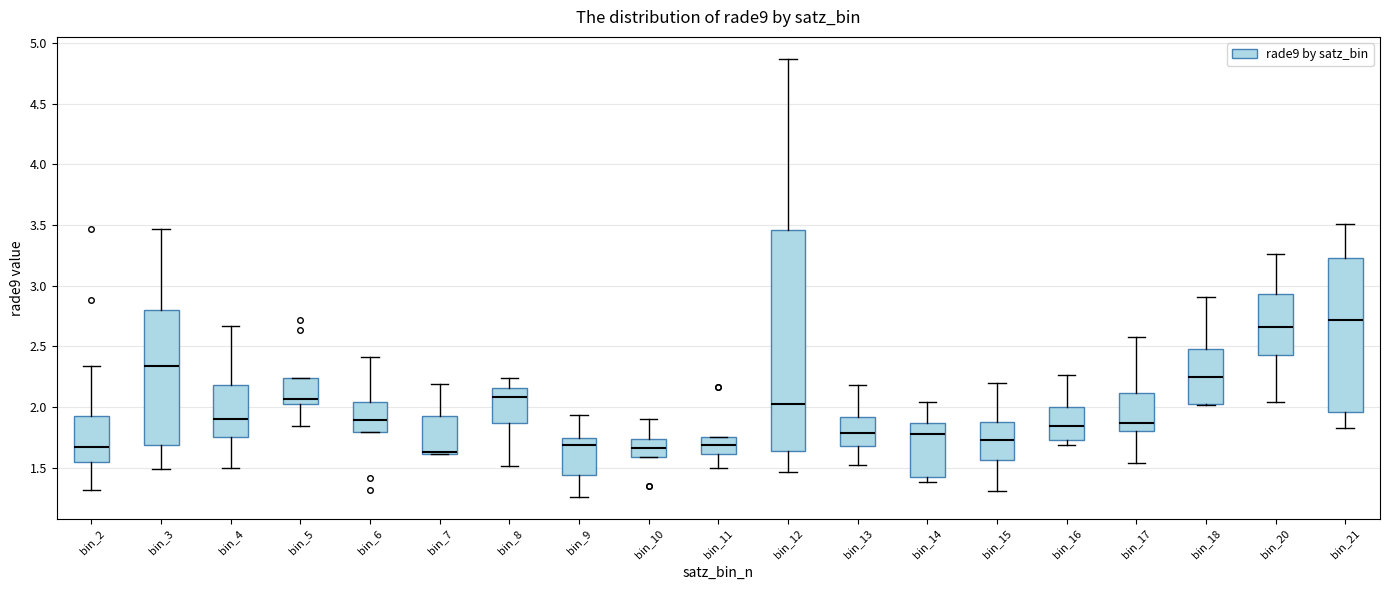

Reading left to right, transcribe this box plot: for each box, give where its median line is, the range the box spans, and where its two whiskers end, as read against the y-axis. The values are not printed on the chart, so give them approximately, as read against the axis.

bin_2: median 1.70, box 1.55 to 1.90, whiskers 1.30 to 2.35
bin_3: median 2.35, box 1.70 to 2.80, whiskers 1.50 to 3.45
bin_4: median 1.90, box 1.75 to 2.20, whiskers 1.50 to 2.65
bin_5: median 2.05 (just above the box's lower edge), box 2.05 to 2.25, whiskers 1.85 to 2.25
bin_6: median 1.90, box 1.80 to 2.05, whiskers 1.80 to 2.40
bin_7: median 1.65 (drawn on the box's lower edge), box 1.60 to 1.95, whiskers 1.60 to 2.20
bin_8: median 2.10, box 1.85 to 2.15, whiskers 1.50 to 2.25
bin_9: median 1.70, box 1.45 to 1.75, whiskers 1.25 to 1.95
bin_10: median 1.65, box 1.60 to 1.75, whiskers 1.60 to 1.90
bin_11: median 1.70, box 1.60 to 1.75, whiskers 1.50 to 1.75
bin_12: median 2.05, box 1.65 to 3.45, whiskers 1.45 to 4.85
bin_13: median 1.80, box 1.70 to 1.90, whiskers 1.50 to 2.20
bin_14: median 1.80, box 1.45 to 1.85, whiskers 1.40 to 2.05
bin_15: median 1.75, box 1.55 to 1.90, whiskers 1.30 to 2.20
bin_16: median 1.85, box 1.75 to 2.00, whiskers 1.70 to 2.25
bin_17: median 1.85, box 1.80 to 2.10, whiskers 1.55 to 2.60
bin_18: median 2.25, box 2.05 to 2.50, whiskers 2.00 to 2.90
bin_20: median 2.65, box 2.45 to 2.95, whiskers 2.05 to 3.25
bin_21: median 2.70, box 1.95 to 3.25, whiskers 1.85 to 3.50